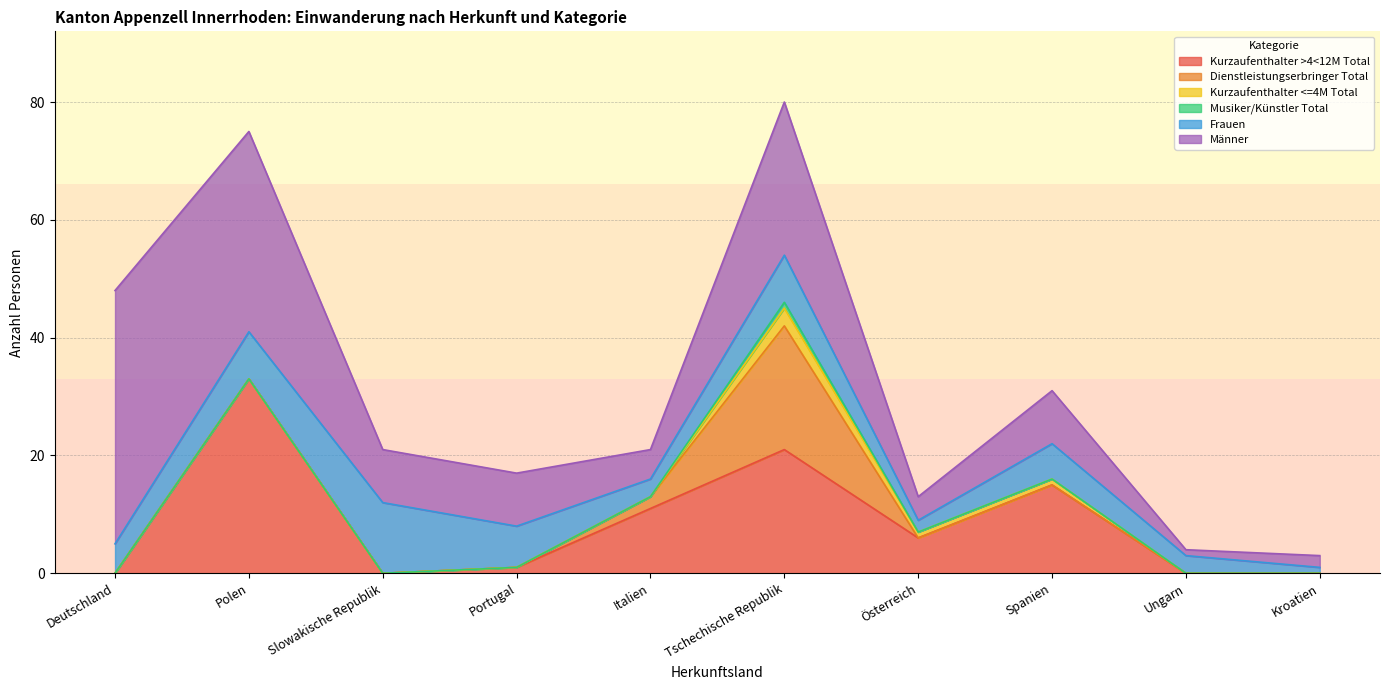

What is the total value across all series at Deutschland?

48